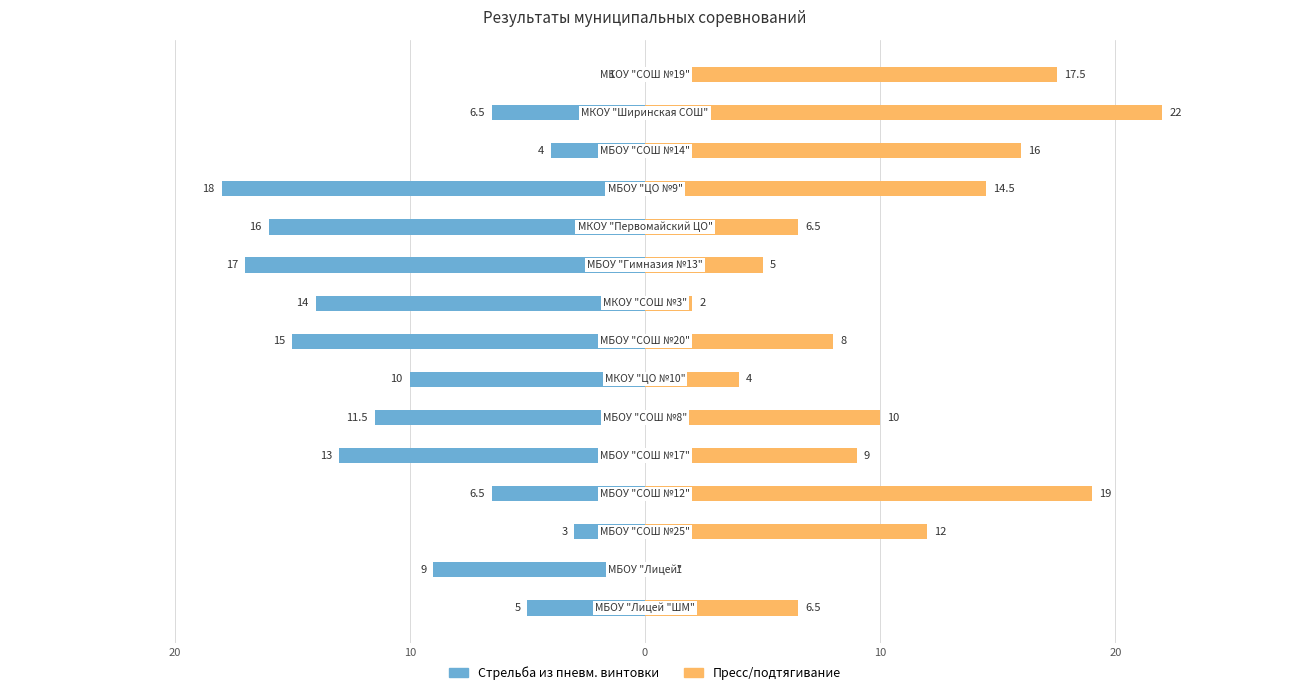

What is the label of the 5th bar from the right?

10